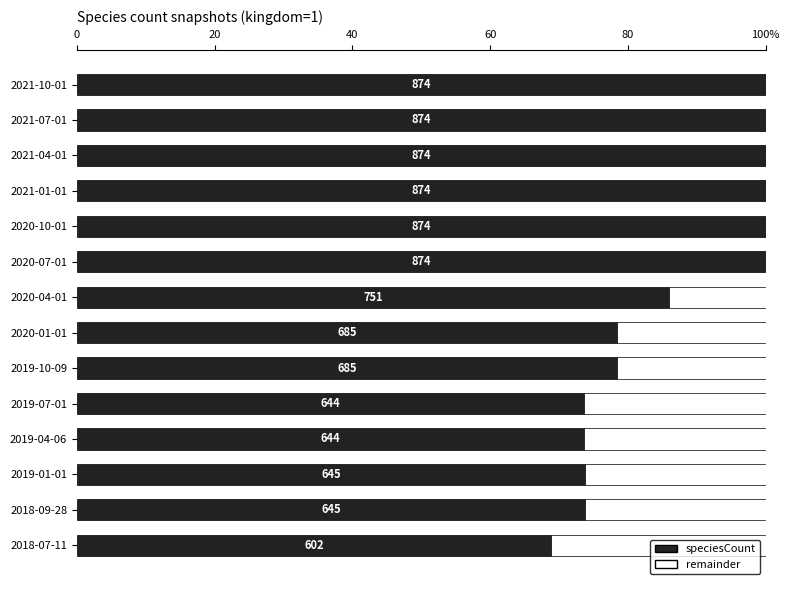

What are all the series names shown in the legend?

speciesCount, remainder